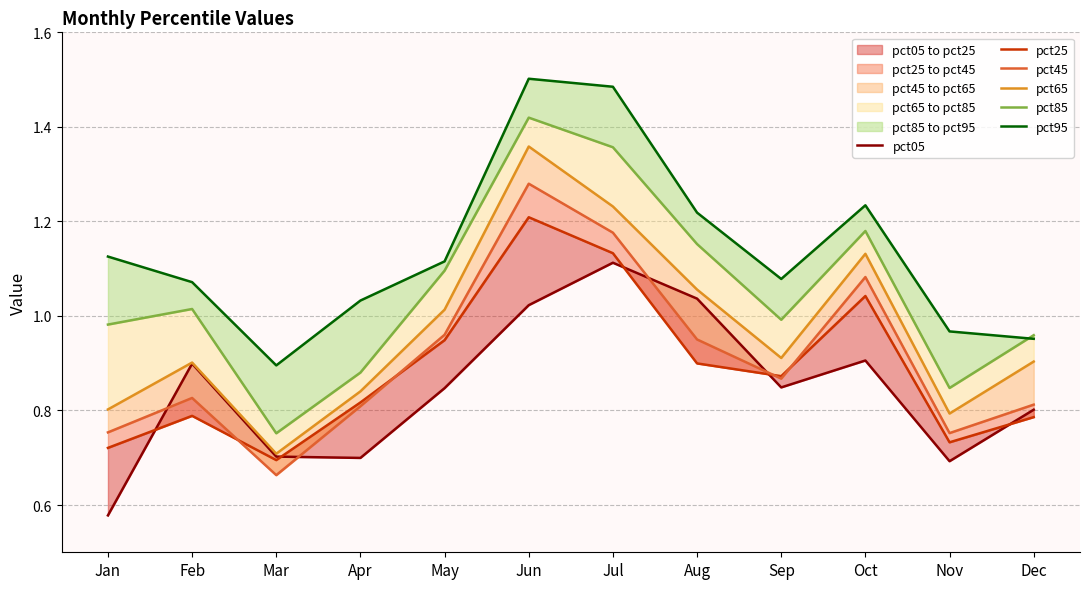

The pct25 series shows 1.2 at Jan. True or false?

False